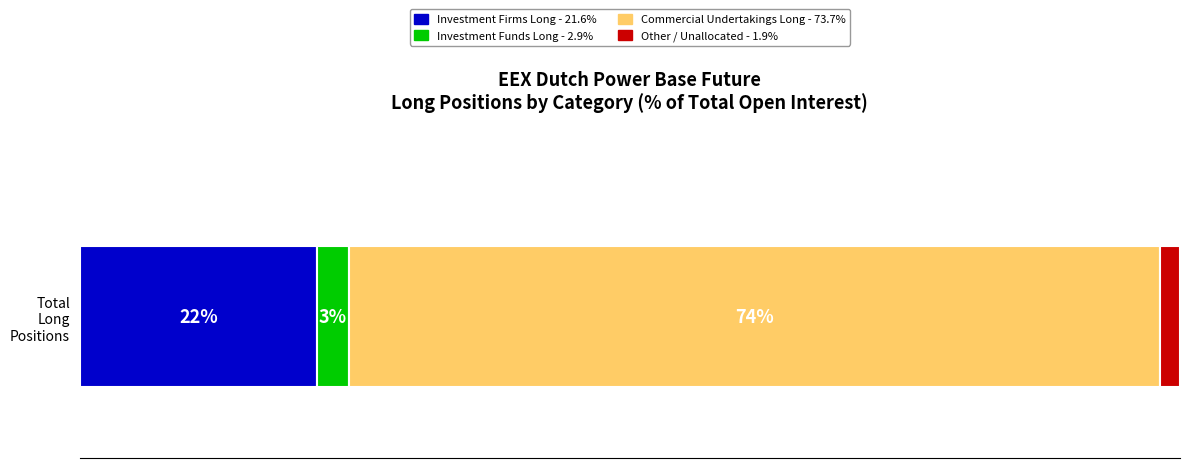

What are all the series names shown in the legend?

Investment Firms Long - 21.6%, Investment Funds Long - 2.9%, Commercial Undertakings Long - 73.7%, Other / Unallocated - 1.9%